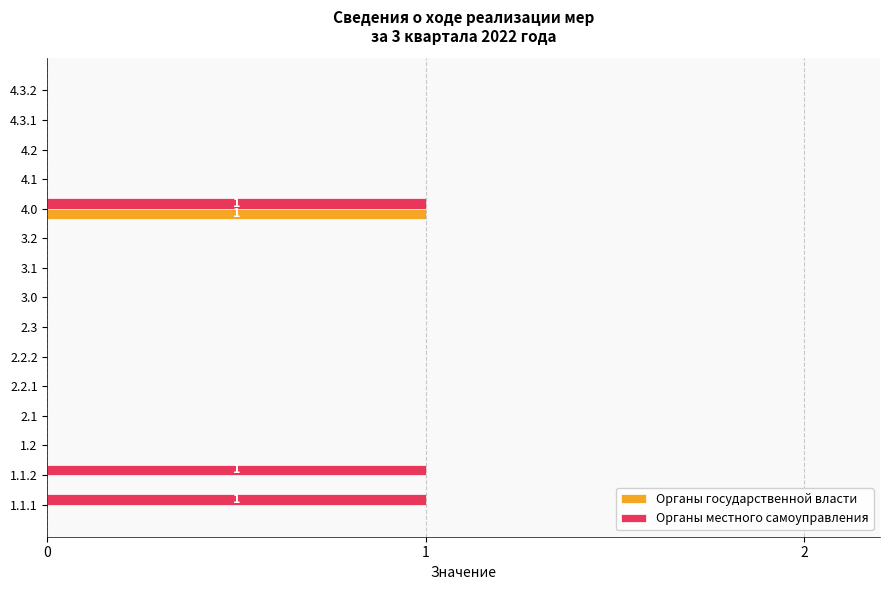

Count the Органы государственной власти values in the range 0 to 1.

15